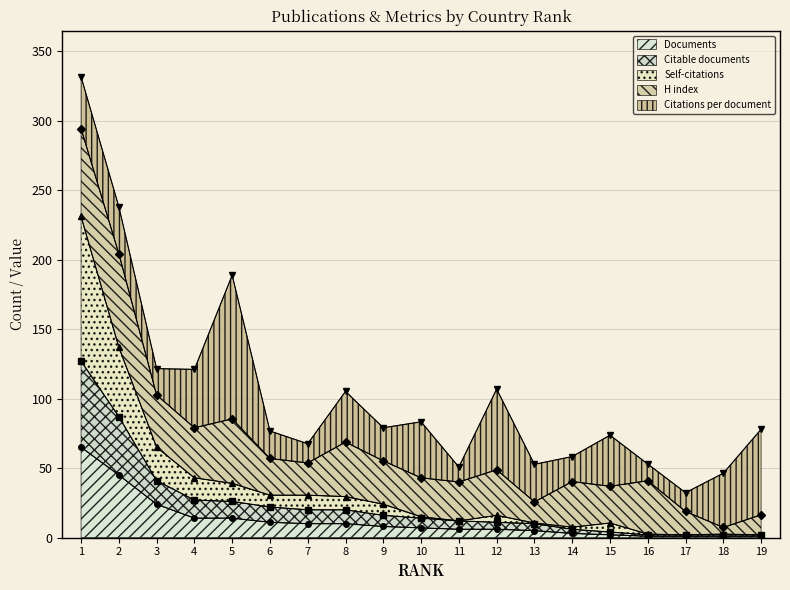

True or false: Documents has a value of 7 at 10.

True